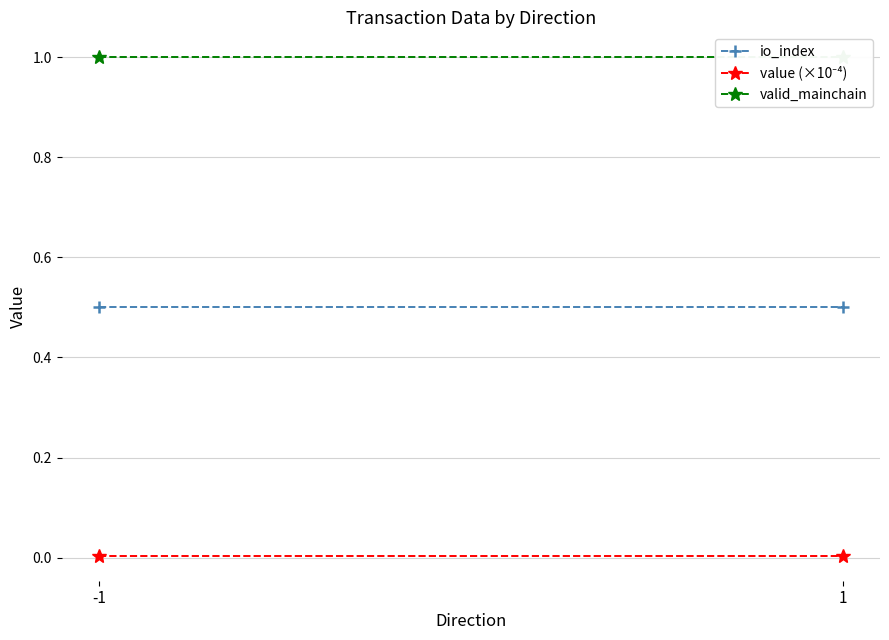

The value of value (×10⁻⁴) at 1 is 0.0. True or false?

False